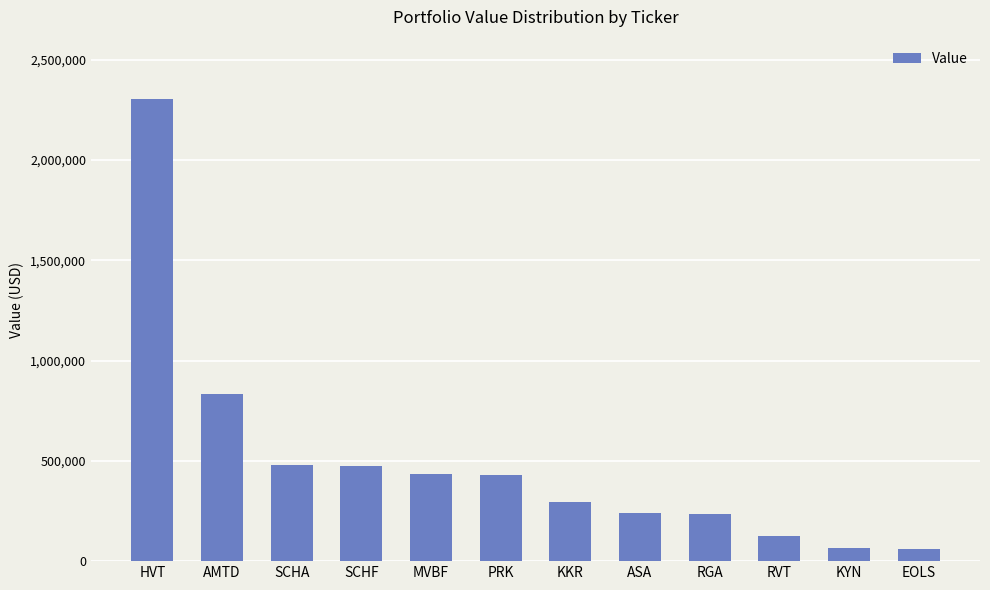

What is the value of the 11th bar from the left?

67000